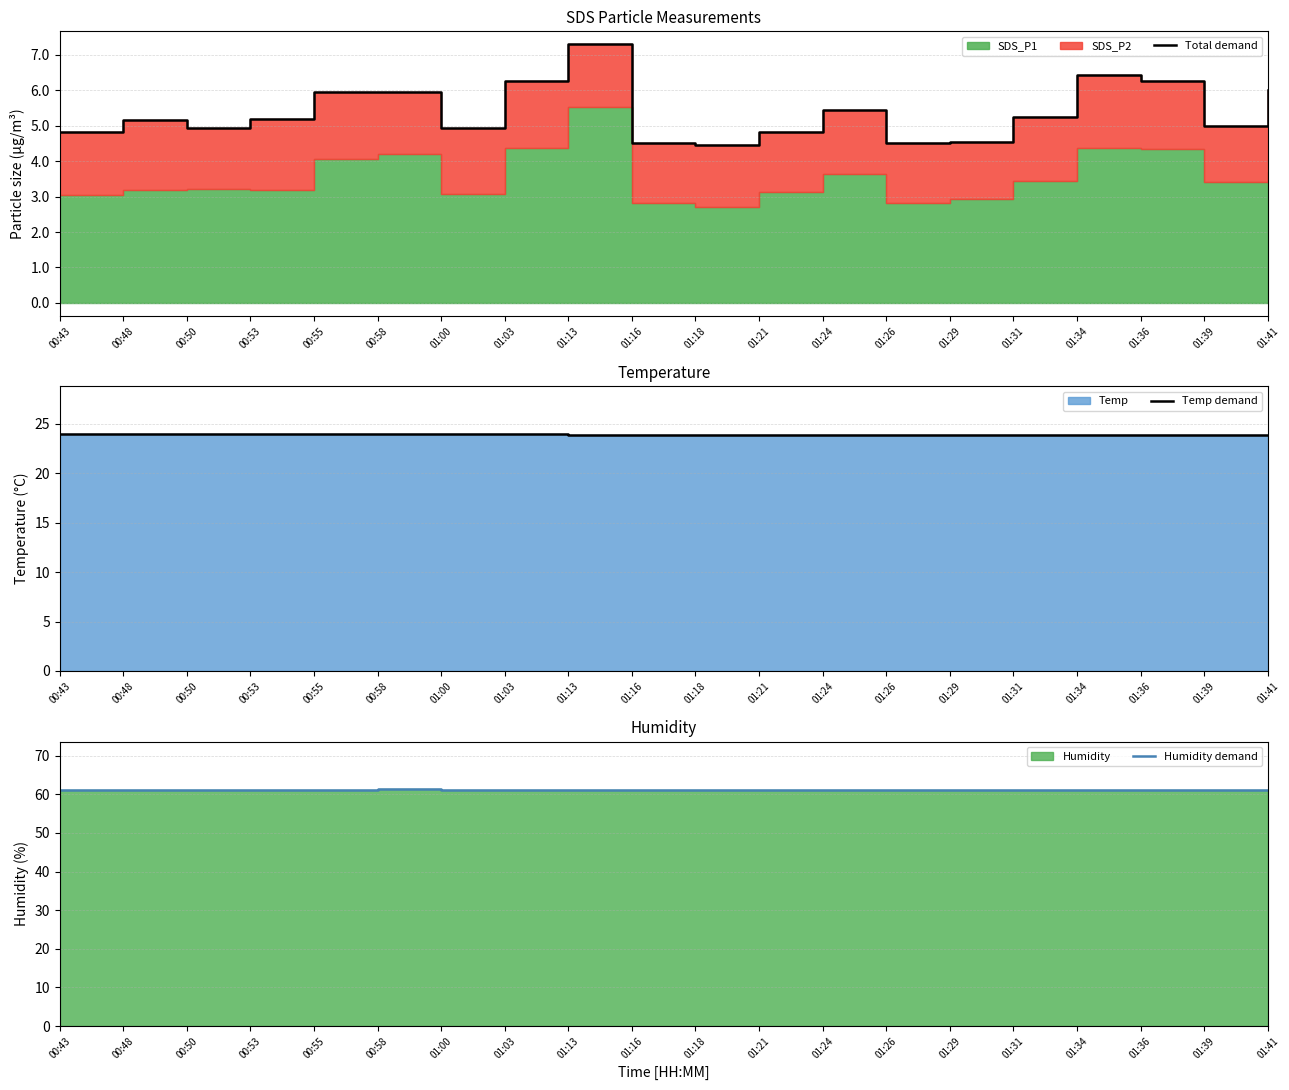

At 01:26, list the series in order from largest to smallest.

Humidity demand, Temp demand, Total demand